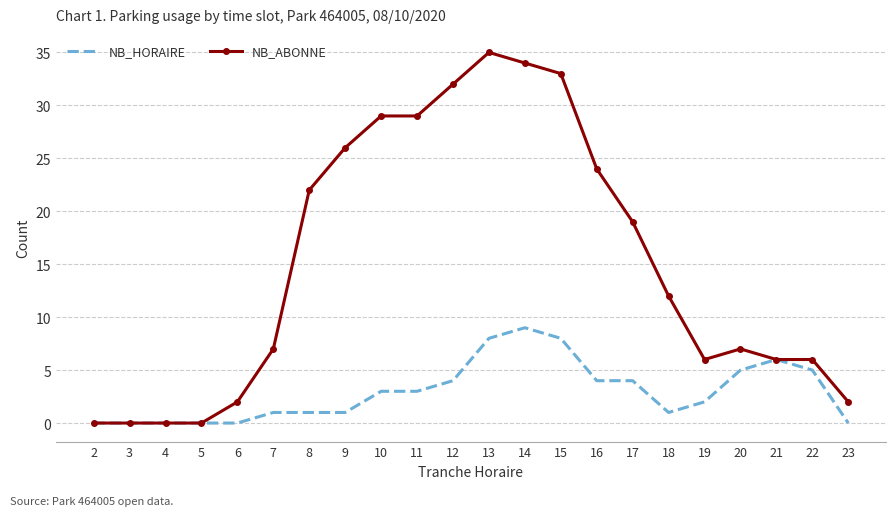

Which series has the widest spread of values?

NB_ABONNE